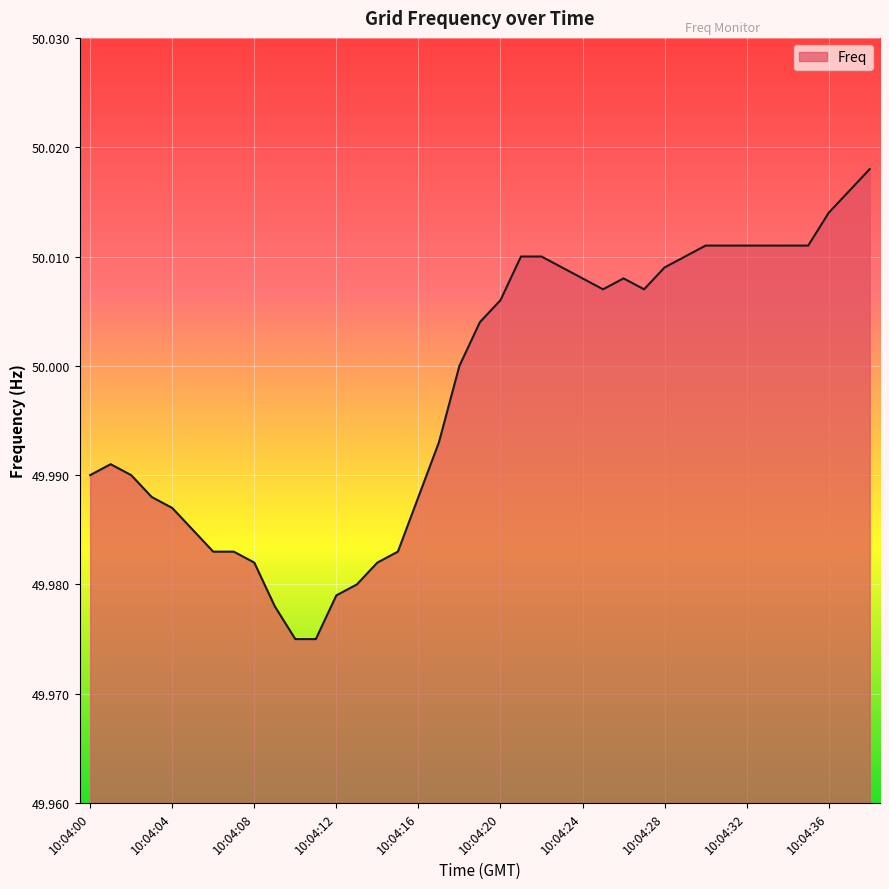

Reading left to right, what are all the values shown in this chart?

50.0	50.0	50.0	50.0	50.0	50.0	50.0	50.0	50.0	50.0	50.0	50.0	50.0	50.0	50.0	50.0	50.0	50.0	50.0	50.0	50.0	50.0	50.0	50.0	50.0	50.0	50.0	50.0	50.0	50.0	50.0	50.0	50.0	50.0	50.0	50.0	50.0	50.0	50.0